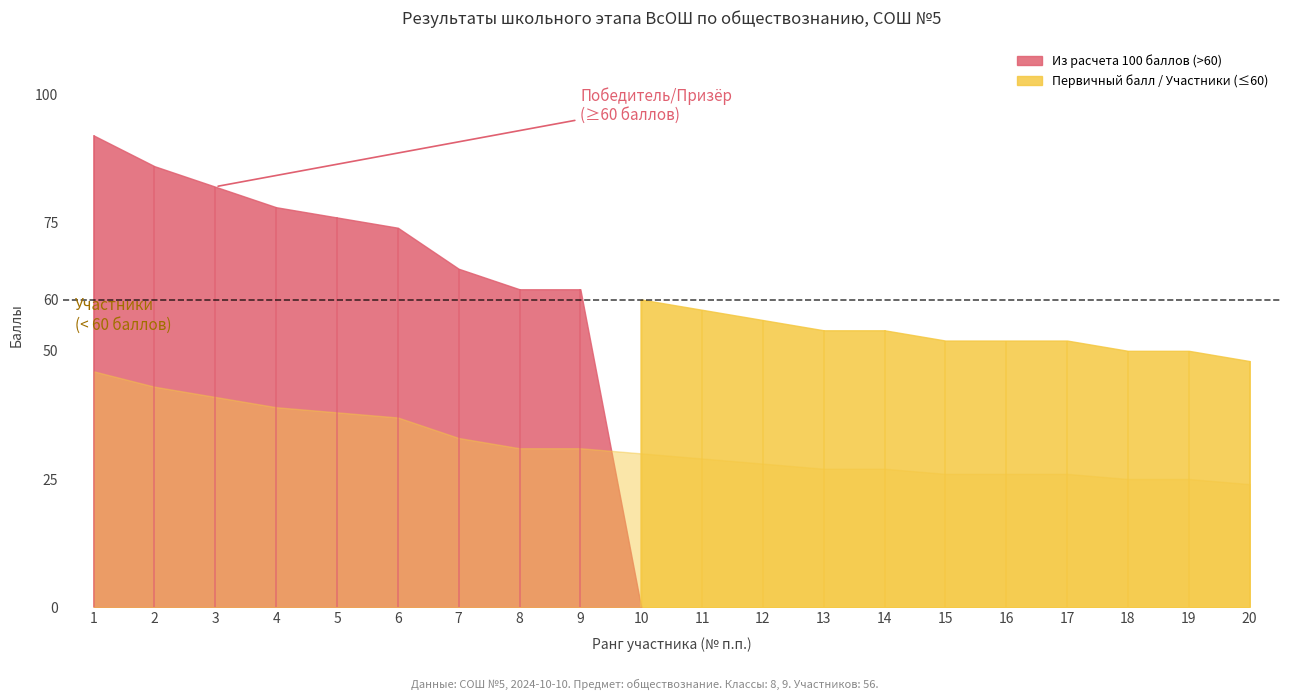

True or false: Из расчета 100 баллов has more than 0 interior local peaks.

False